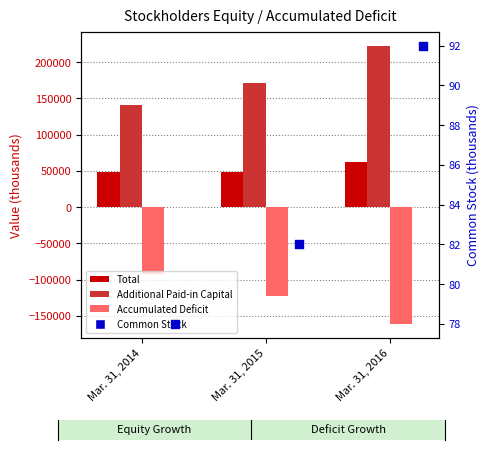

Which series reaches the maximum Y coordinate?

Additional Paid-in Capital